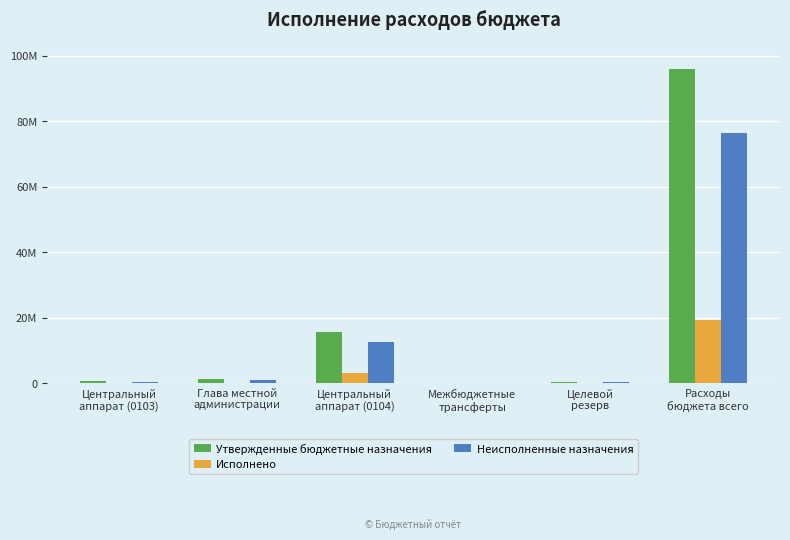

Which category has the highest value across all series?

Расходы
бюджета всего